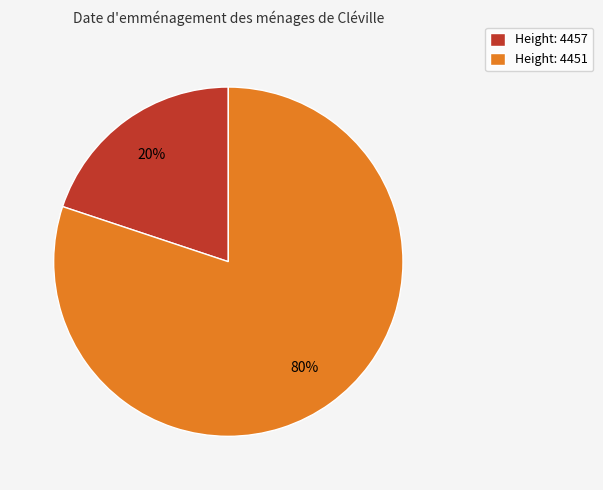

To the nearest percent, what percentage of the pie is Height: 4451?

80%